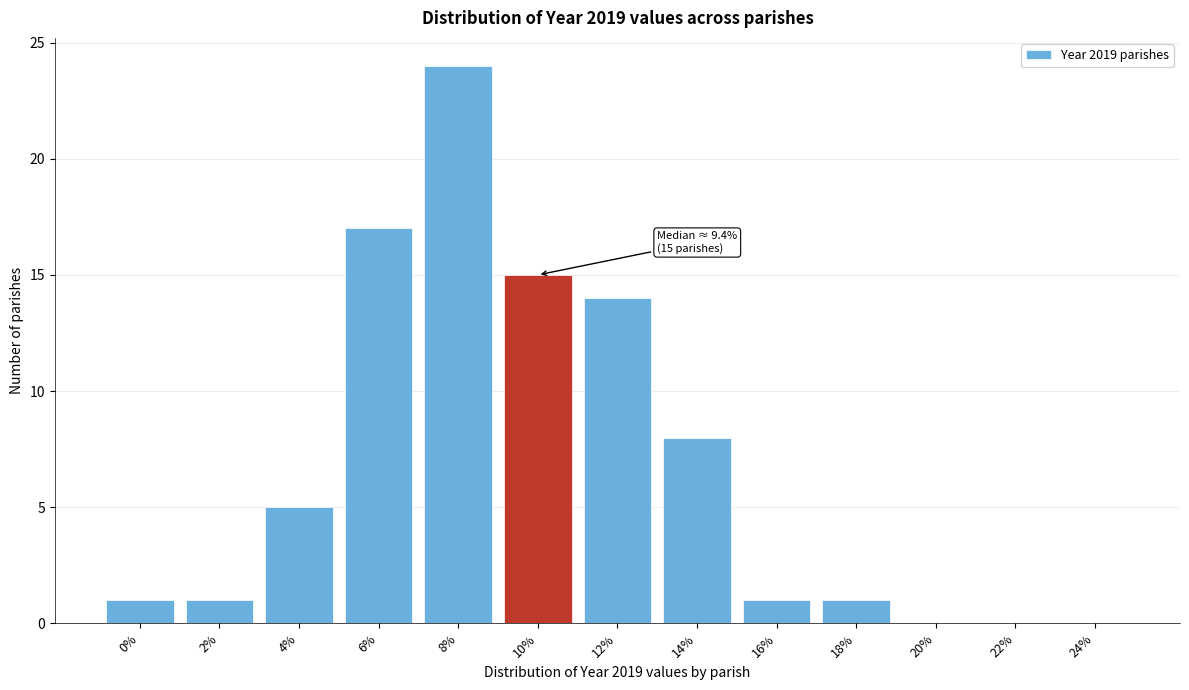

Reading left to right, list all the values displayed in this chart.

0%=1	2%=1	4%=5	6%=17	8%=24	10%=15	12%=14	14%=8	16%=1	18%=1	20%=0	22%=0	24%=0